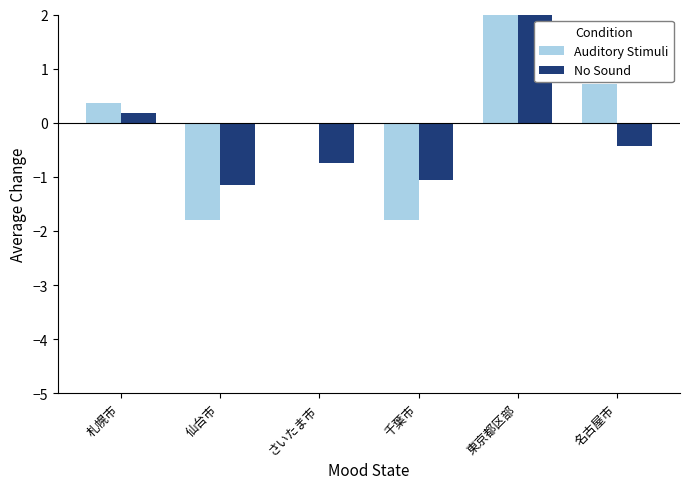

The No Sound series shows -0.7 at さいたま市. True or false?

True